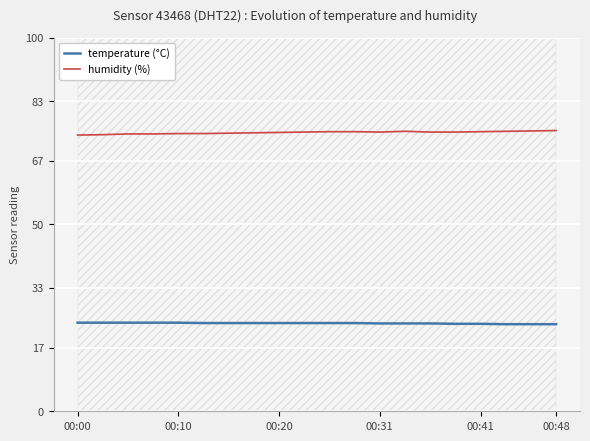

Reading left to right, what are all the values shown in this chart?

temperature (°C): 23.7	23.7	23.7	23.7	23.7	23.6	23.6	23.6	23.6	23.6	23.6	23.6	23.5	23.5	23.5	23.4	23.4	23.3	23.3	23.3
humidity (%): 73.9	74.0	74.2	74.2	74.3	74.3	74.4	74.5	74.6	74.7	74.8	74.8	74.7	74.9	74.7	74.7	74.8	74.9	75.0	75.1